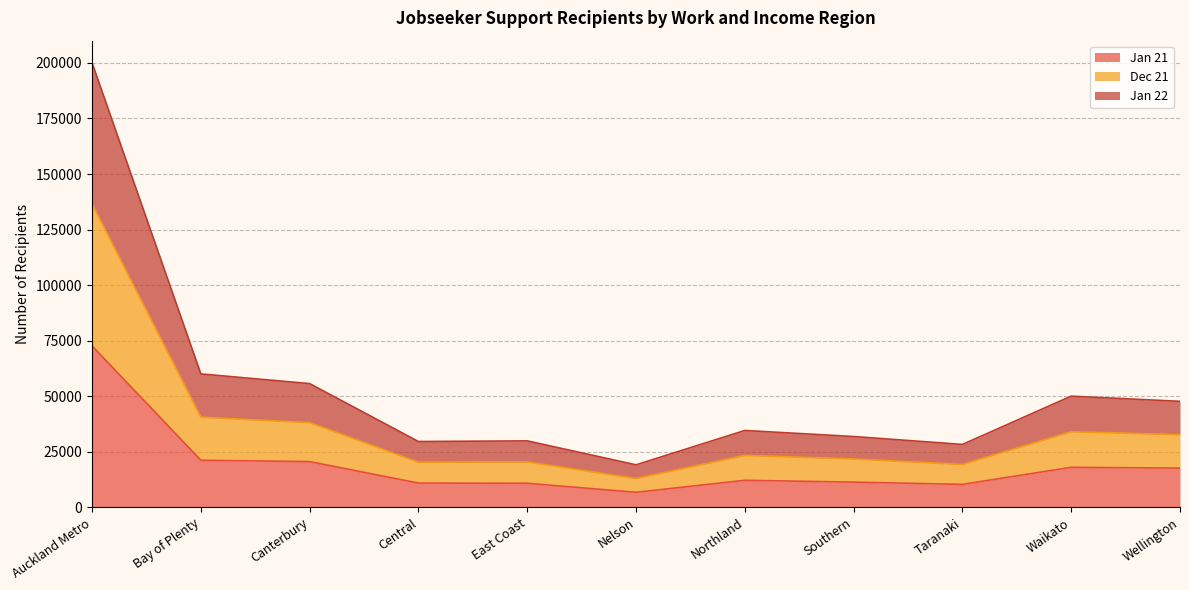

What is the total value across all series at Bay of Plenty?

60051